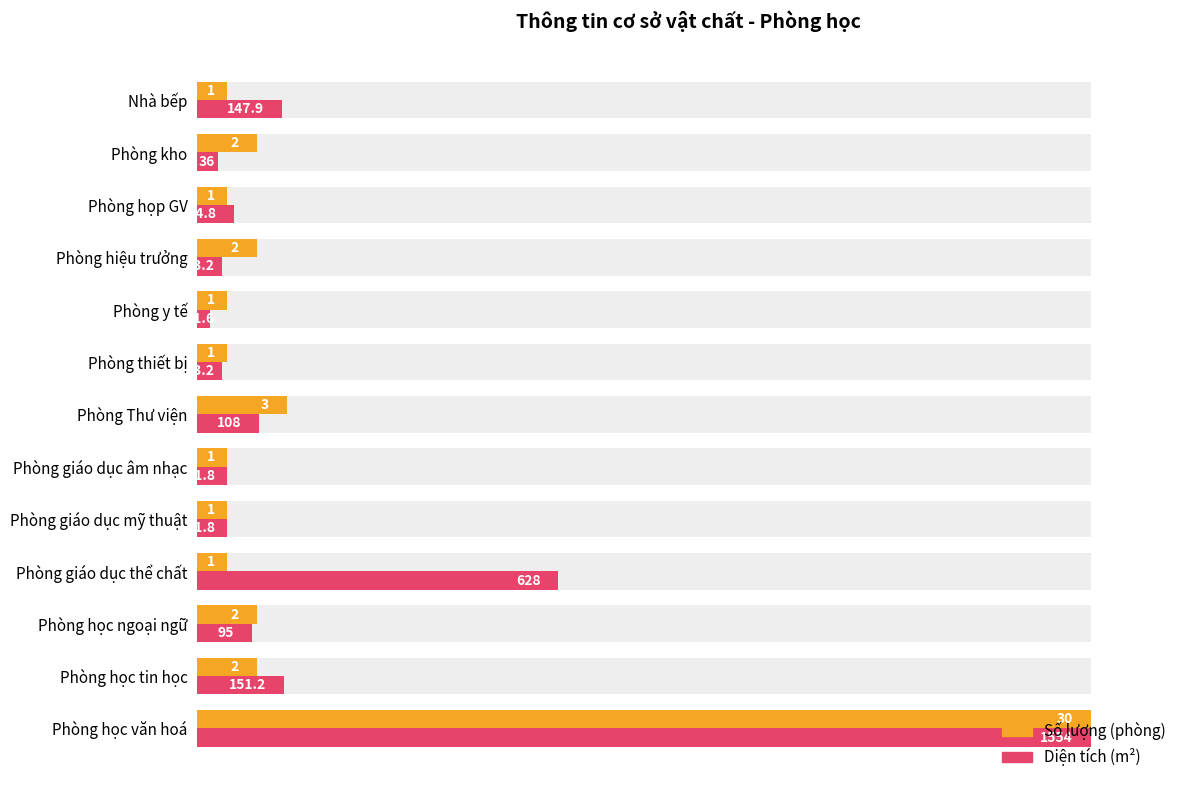

Which series has the largest total across all categories?

Diện tích (m²)